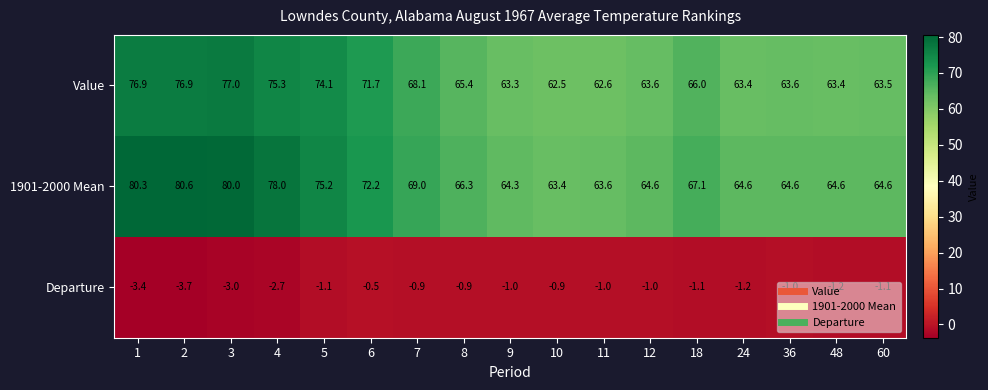

Which series has the largest total across all categories?

1901-2000 Mean